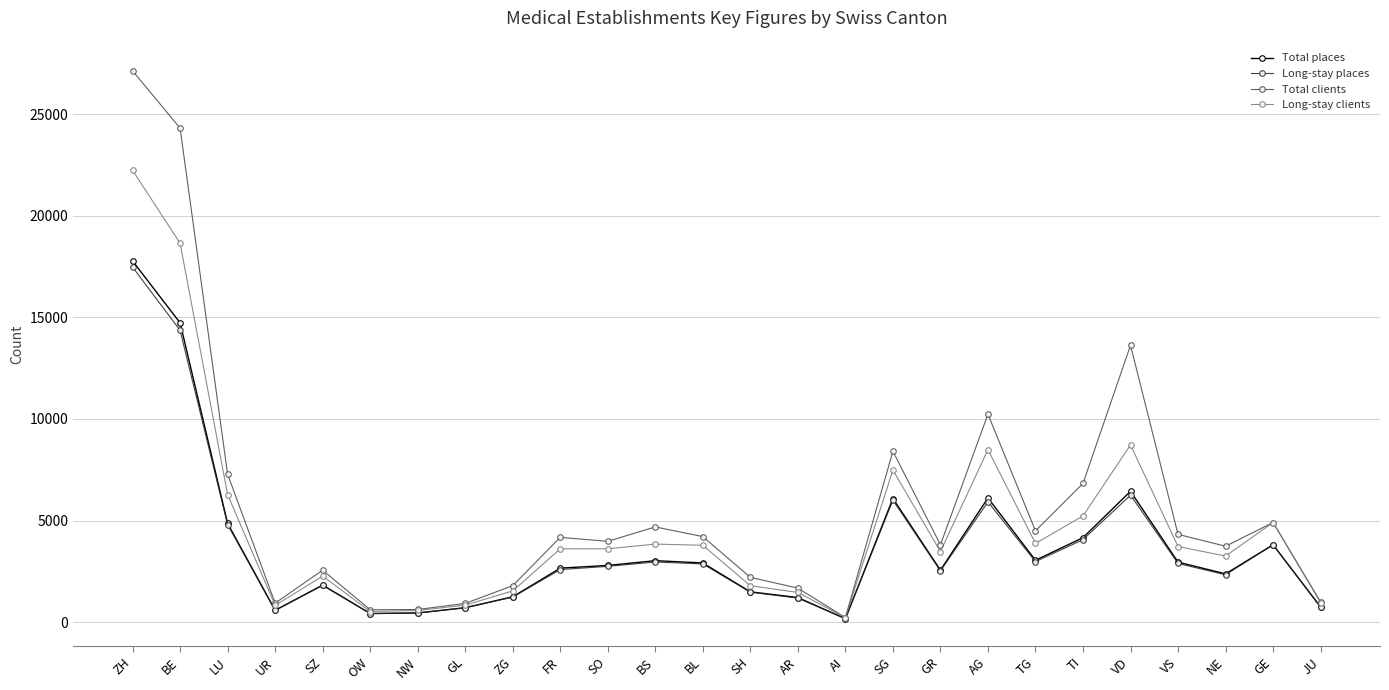

What is the difference between the highest and lowest values at BL?

1345